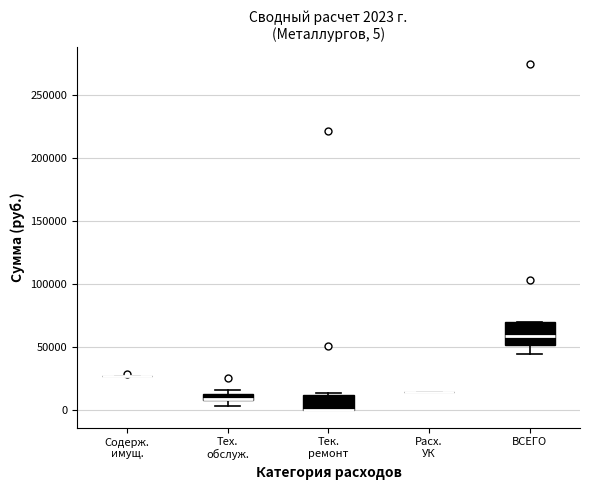

Which box is the tallest, from its lower edge to its upper edge?

ВСЕГО